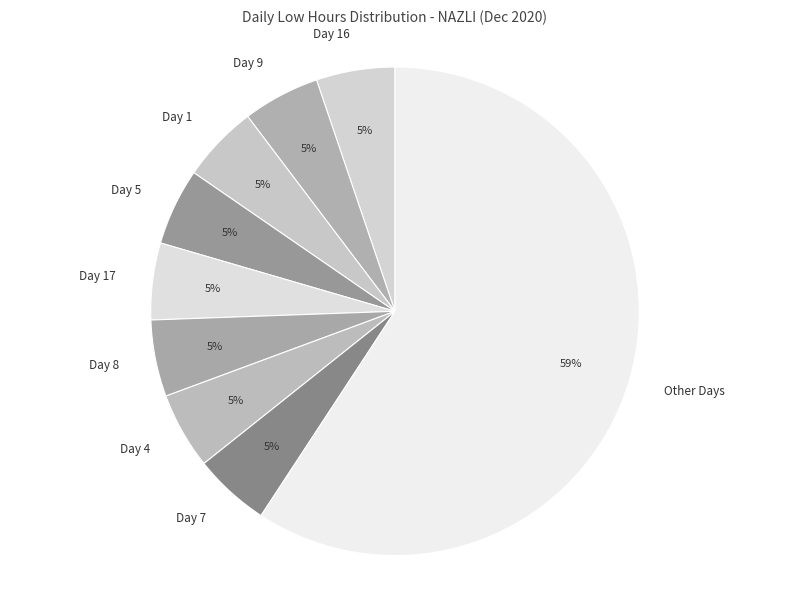

What is the largest slice in the pie chart?

Other Days